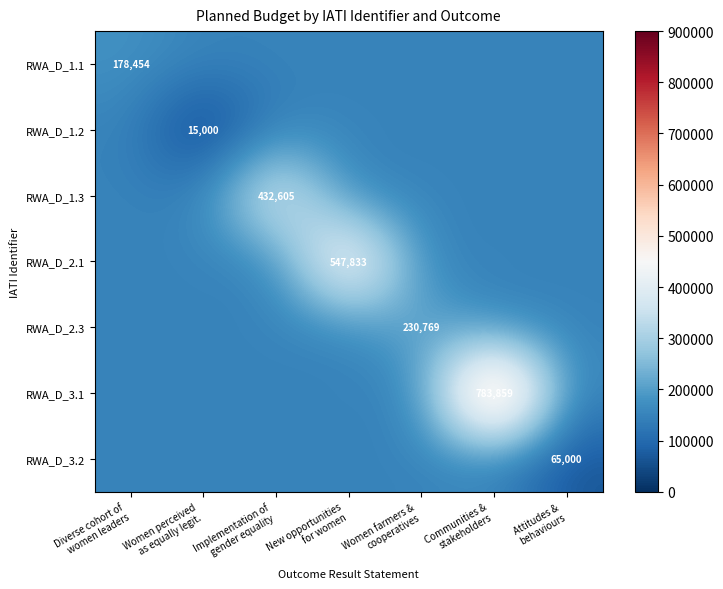

What is the total value across all series at New opportunities
for women?

1447833